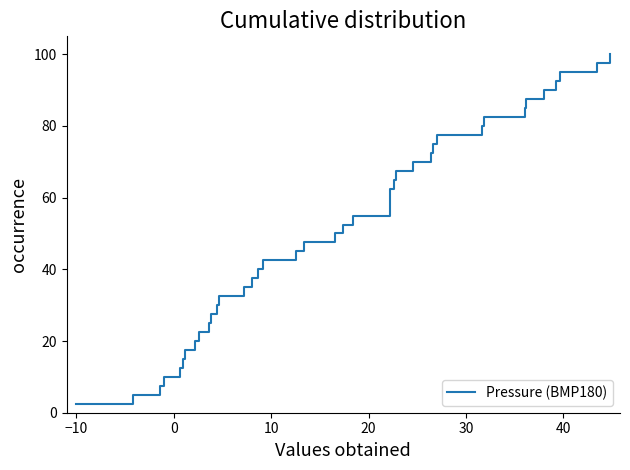

The chart shows a value of 35.6 at 9. True or false?

False